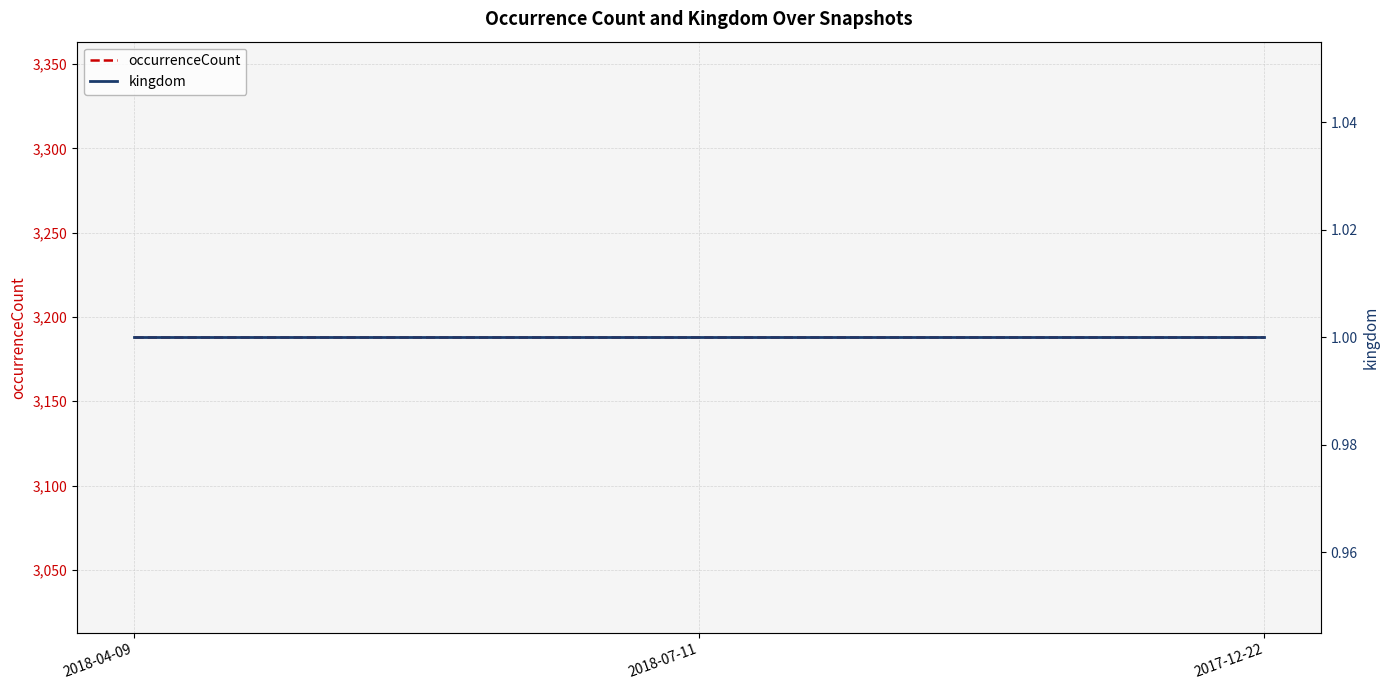

True or false: occurrenceCount has a value of 5162 at 2017-12-22.

False